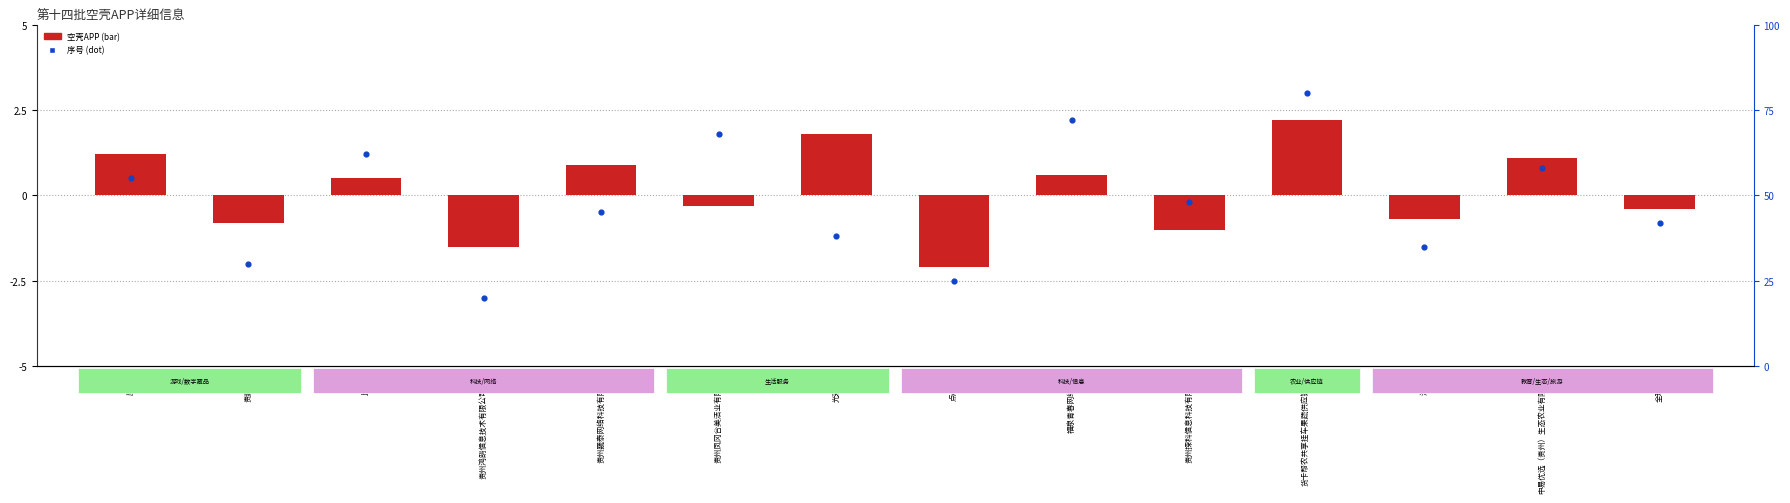

What is the total value across all series at 贵州鸿鹄信息技术有限公司官网?

18.5